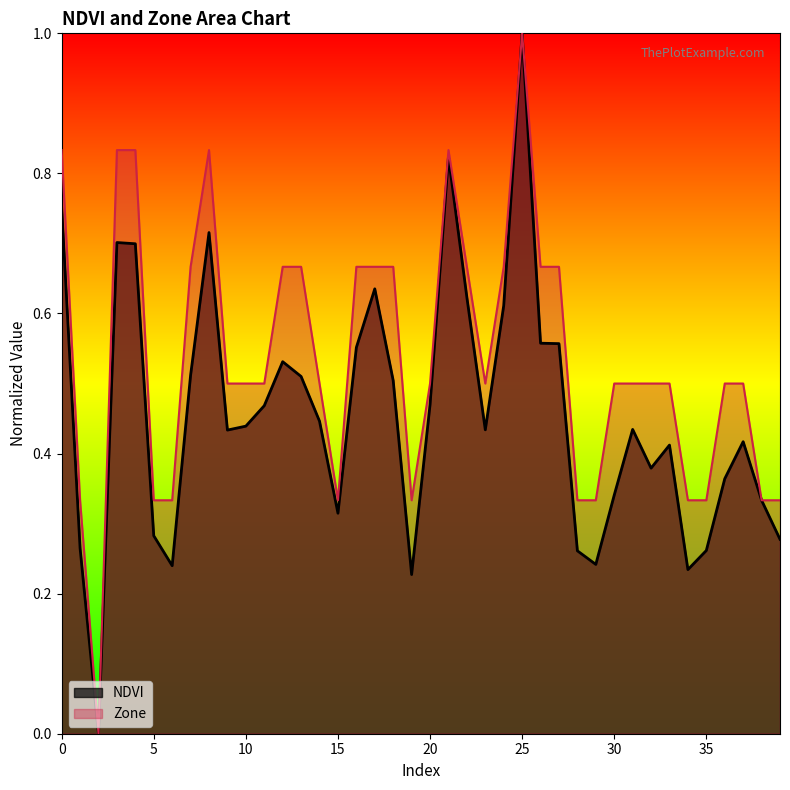

Reading left to right, list all the values displayed in this chart.

NDVI: 0=0.8	1=0.3	2=0.0	3=0.7	4=0.7	5=0.3	6=0.2	7=0.5	8=0.7	9=0.4	10=0.4	11=0.5	12=0.5	13=0.5	14=0.4	15=0.3	16=0.6	17=0.6	18=0.5	19=0.2	20=0.5	21=0.8	22=0.6	23=0.4	24=0.6	25=1.0	26=0.6	27=0.6	28=0.3	29=0.2	30=0.3	31=0.4	32=0.4	33=0.4	34=0.2	35=0.3	36=0.4	37=0.4	38=0.3	39=0.3
Zone: 0=0.8	1=0.3	2=0.0	3=0.8	4=0.8	5=0.3	6=0.3	7=0.7	8=0.8	9=0.5	10=0.5	11=0.5	12=0.7	13=0.7	14=0.5	15=0.3	16=0.7	17=0.7	18=0.7	19=0.3	20=0.5	21=0.8	22=0.7	23=0.5	24=0.7	25=1.0	26=0.7	27=0.7	28=0.3	29=0.3	30=0.5	31=0.5	32=0.5	33=0.5	34=0.3	35=0.3	36=0.5	37=0.5	38=0.3	39=0.3